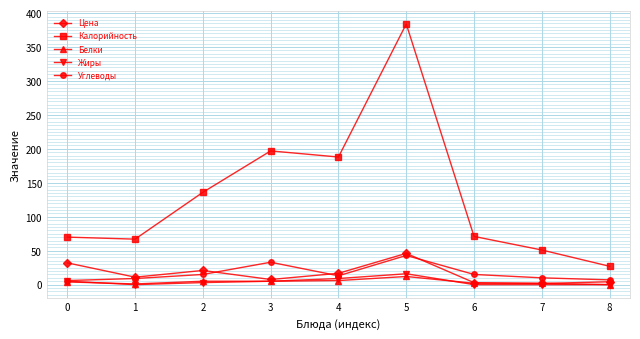

Is it true that Белки equals 2.0 at 6?

True